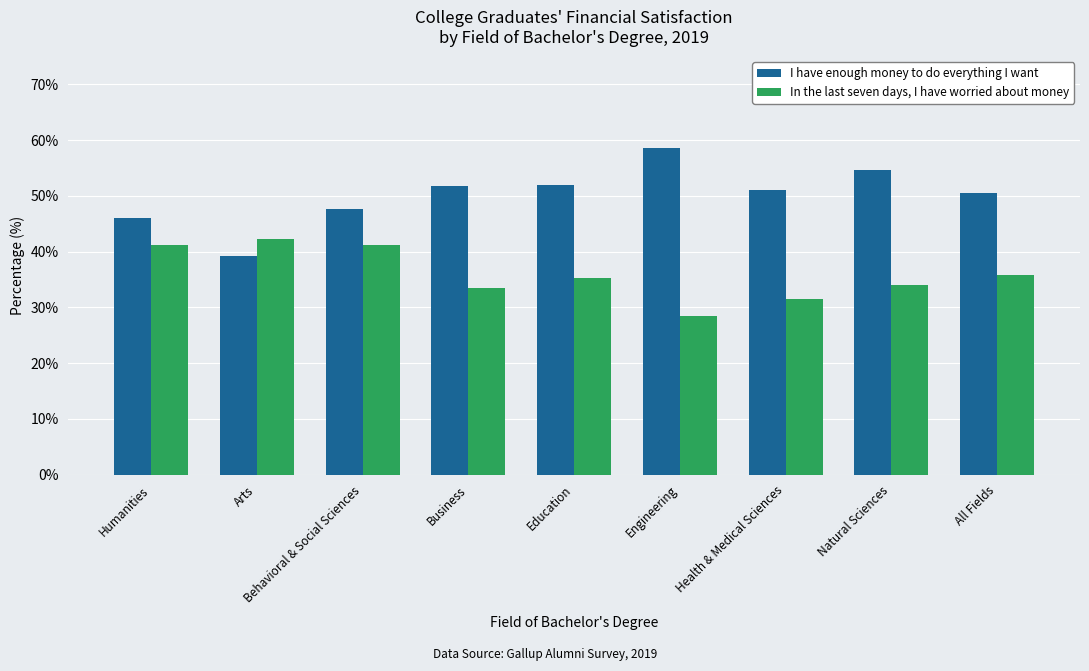

Is it true that I have enough money to do everything I want equals 51.9 at Education?

True